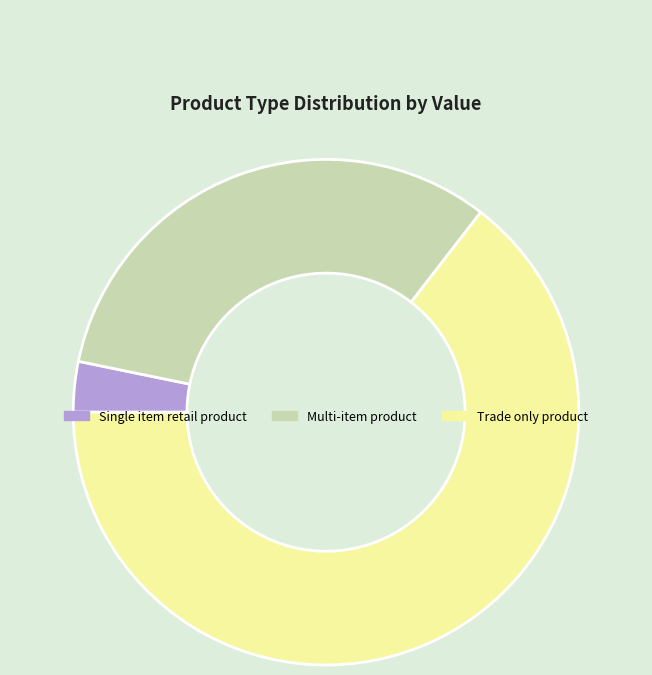

What is the majority slice?

Trade only product